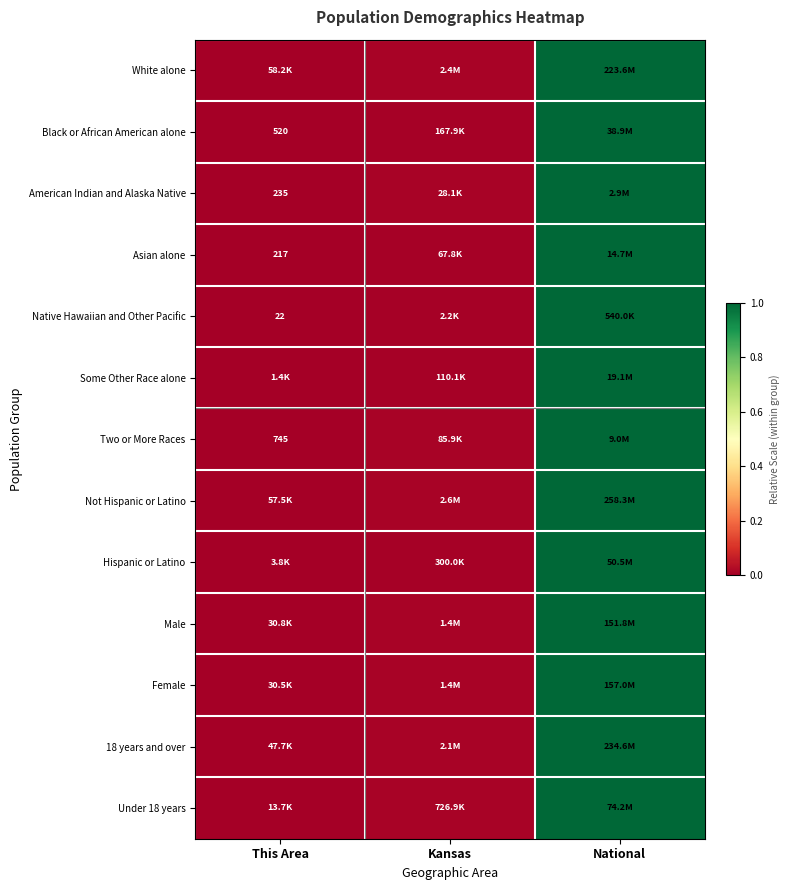

At which category is the sum across all series the highest?

National